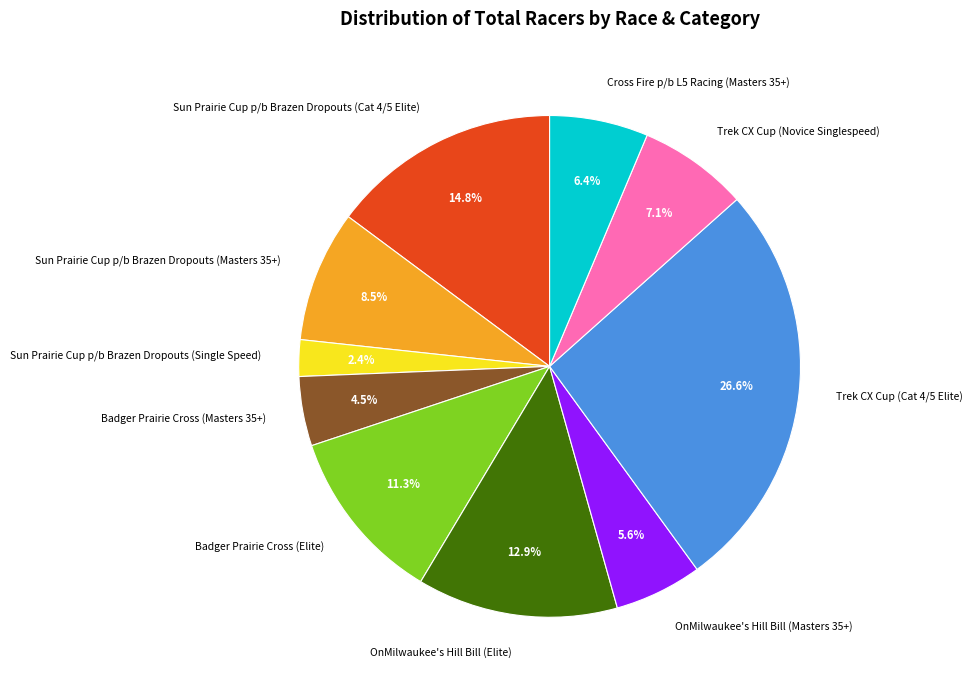

How many slices are in this pie chart?

10